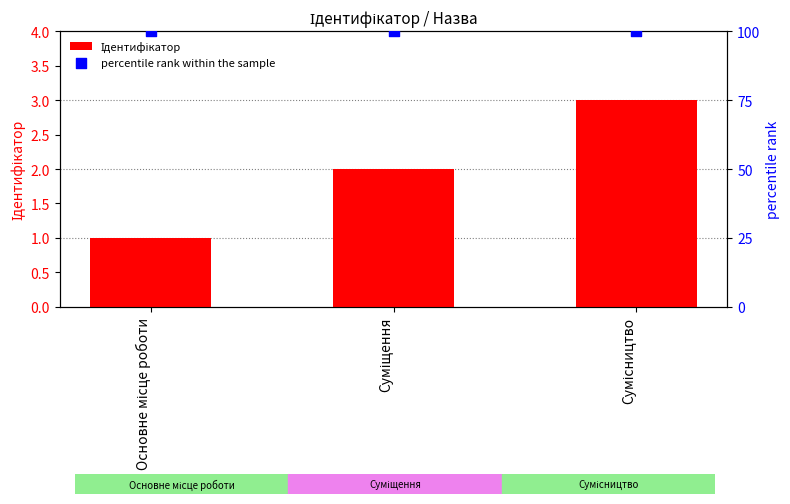

Which series has the largest total across all categories?

percentile rank within the sample